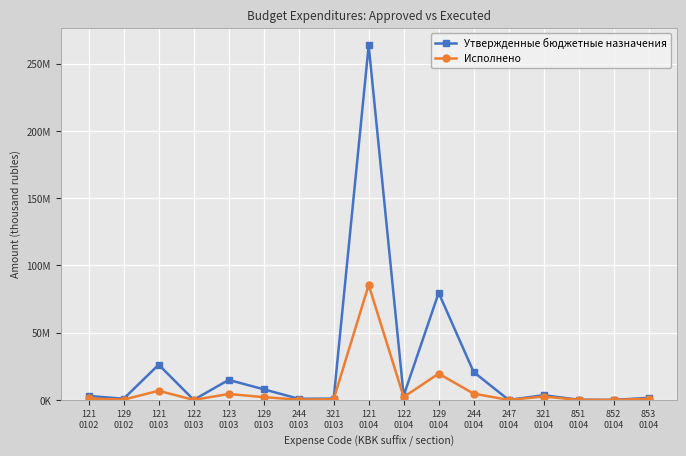

What is the highest value of the Исполнено series?

85524107.0